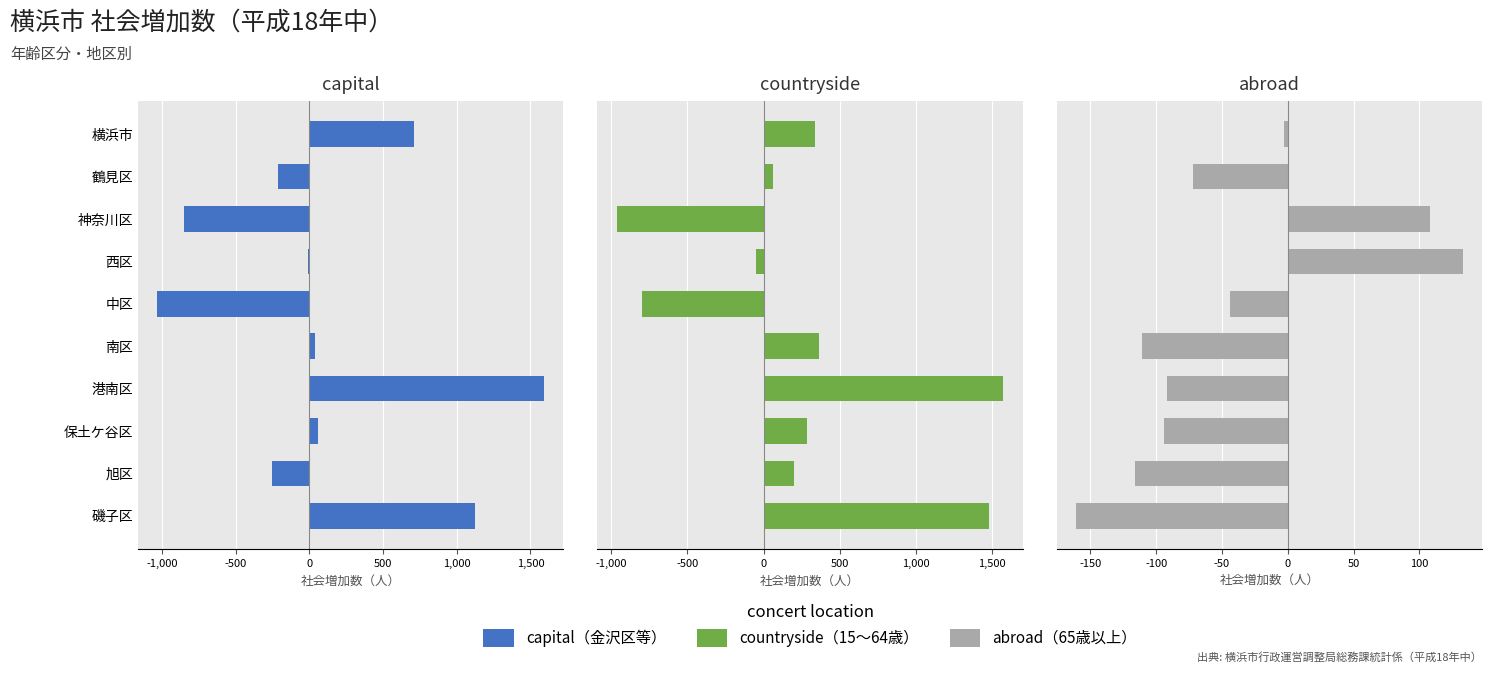

How many positive values does the countryside series have?

7